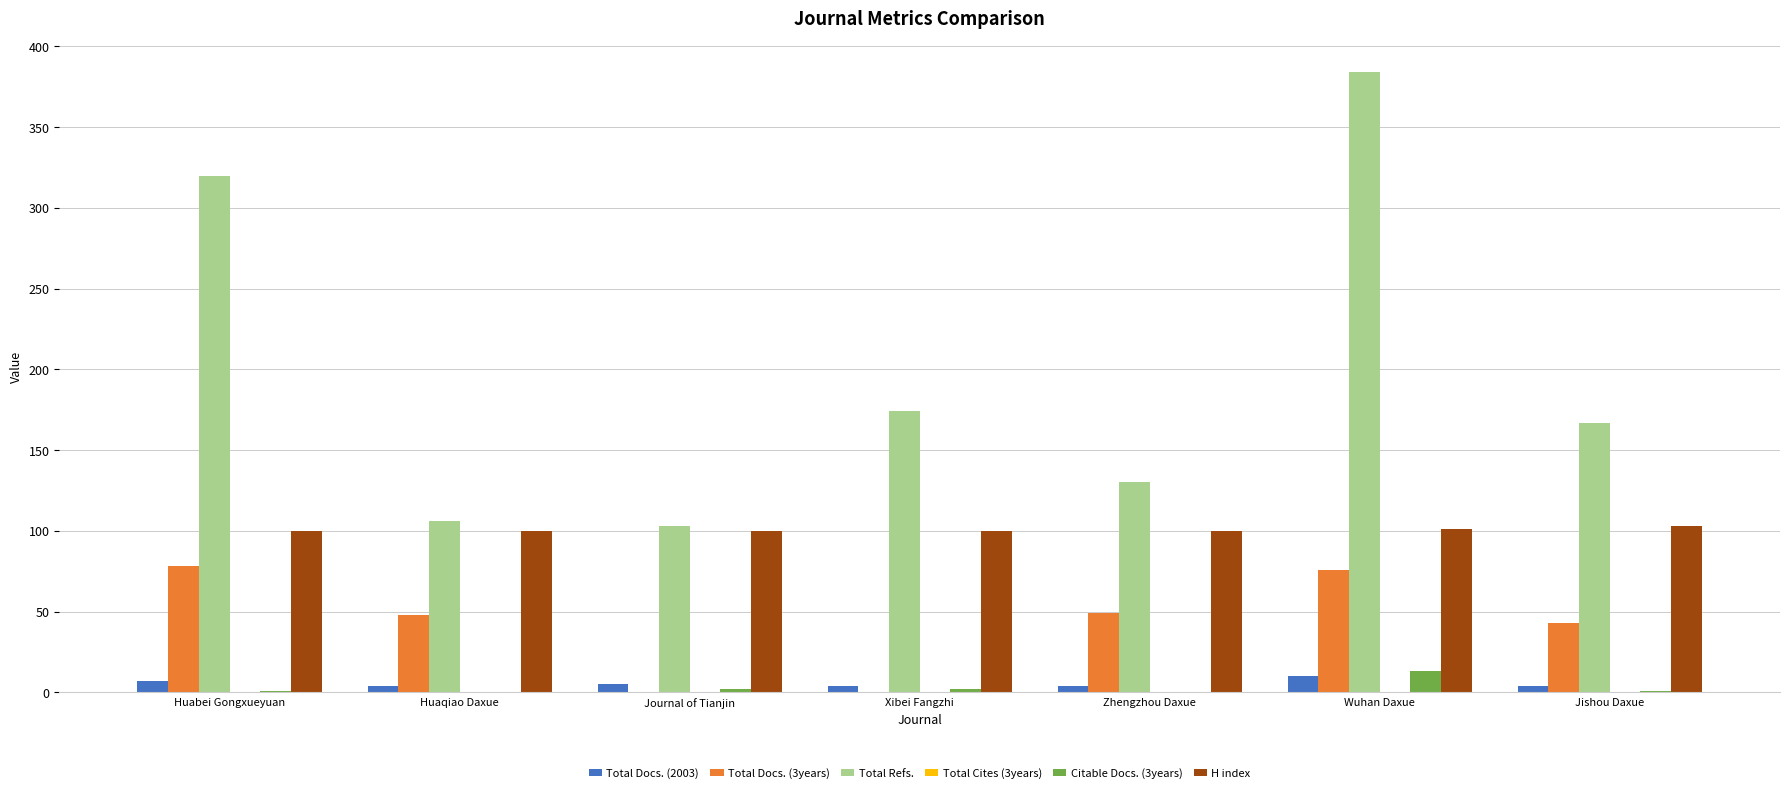

Which series changed the most between Huabei Gongxueyuan and Xibei Fangzhi?

Total Refs.